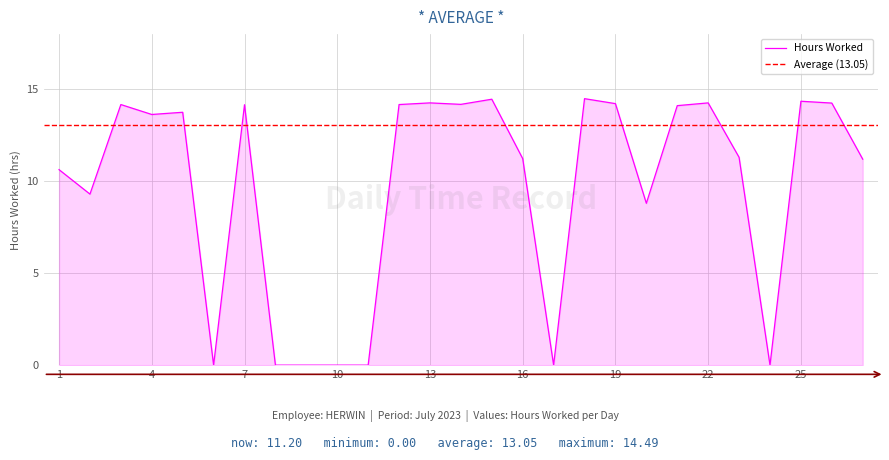

Approximately how many times larger is the value at 21 compared to 18?

1.0